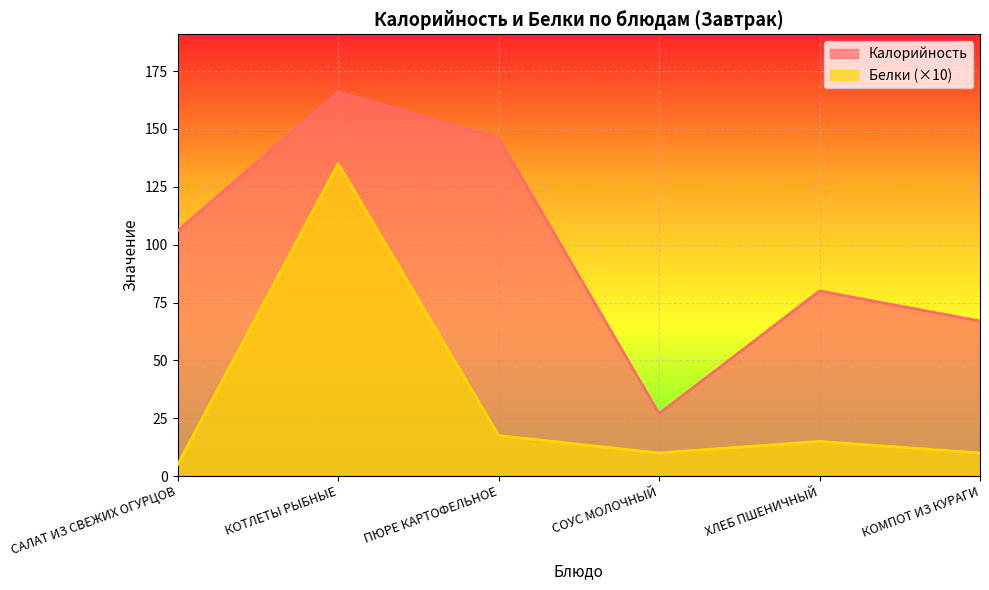

Which series has the widest spread of values?

Калорийность